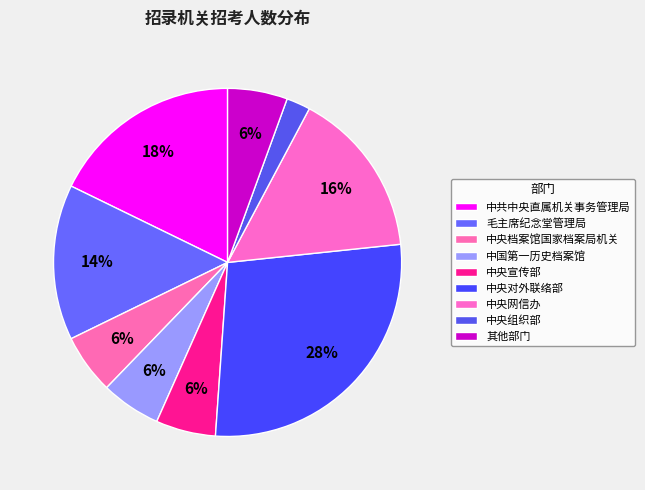

How many slices are in this pie chart?

9